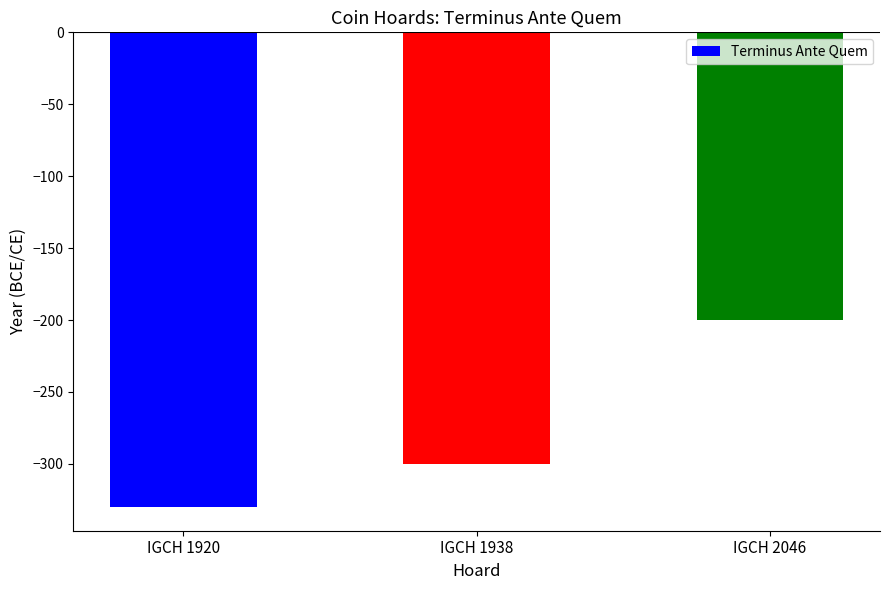

Where does the data first go above -300?

IGCH 2046